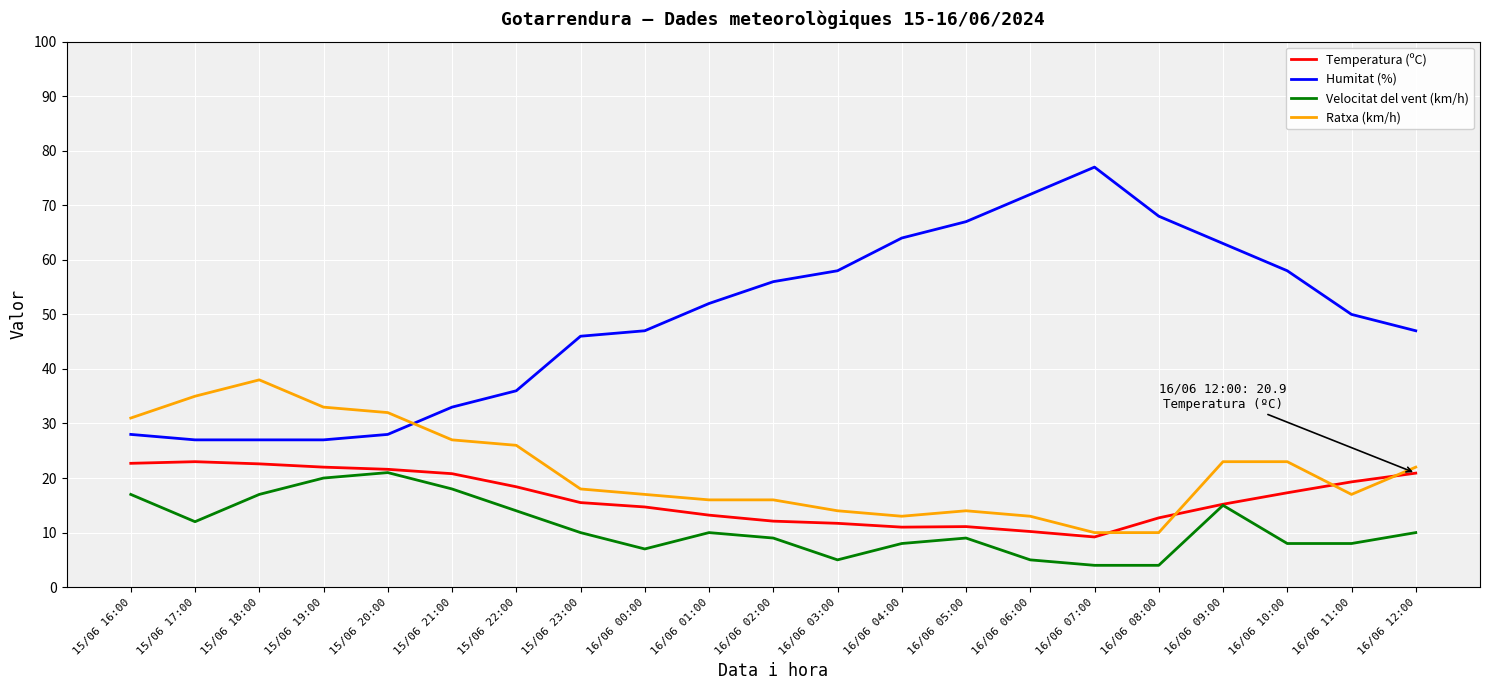

What is the difference between the highest and lowest values at 16/06 07:00?

73.0